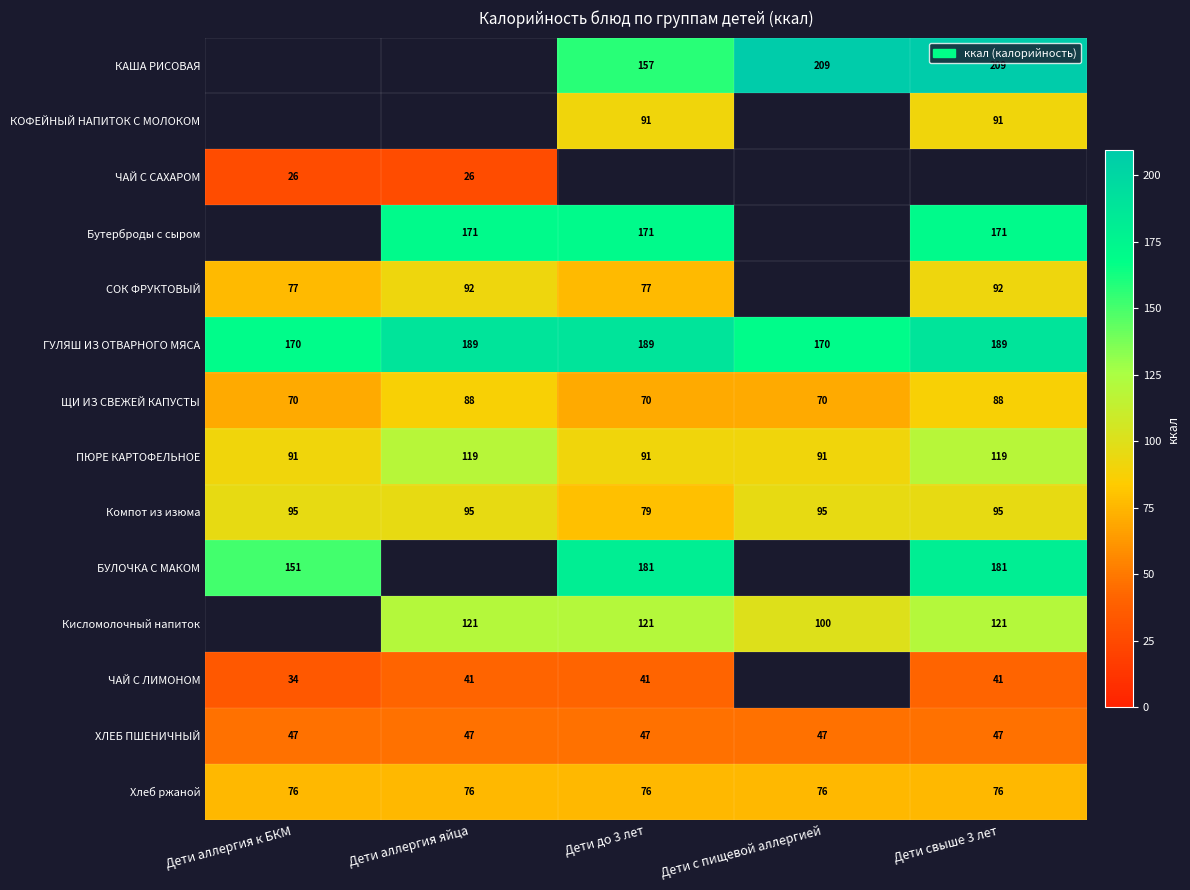

The ЧАЙ С САХАРОМ series shows 14.3 at Дети аллергия к БКМ. True or false?

False